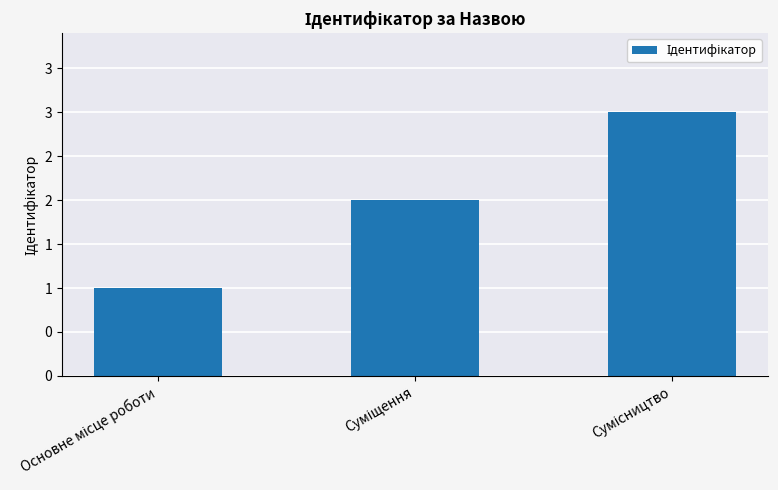

What is the label of the 3rd bar from the right?

Основне місце роботи